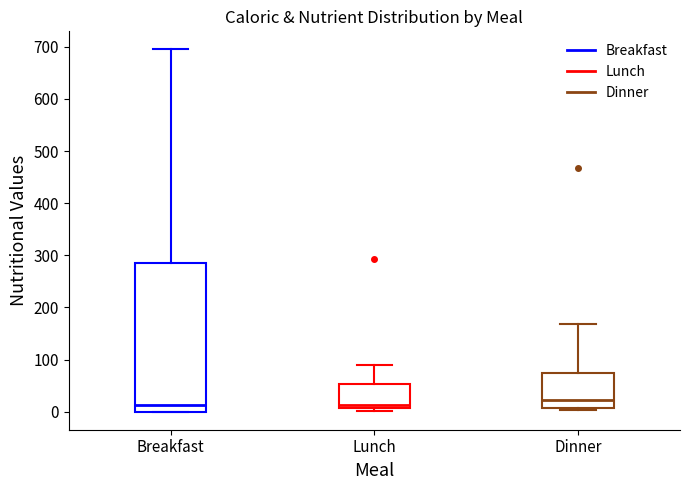

Reading left to right, transcribe this box plot: for each box, give where its median line is, the range the box spans, and where its two whiskers end, as read against the y-axis. The values are not printed on the chart, so give them approximately, as read against the axis.

Breakfast: median 10, box 0 to 290, whiskers 0 to 700
Lunch: median 10 (just above the box's lower edge), box 10 to 50, whiskers 0 to 90
Dinner: median 20, box 10 to 80, whiskers 0 to 170